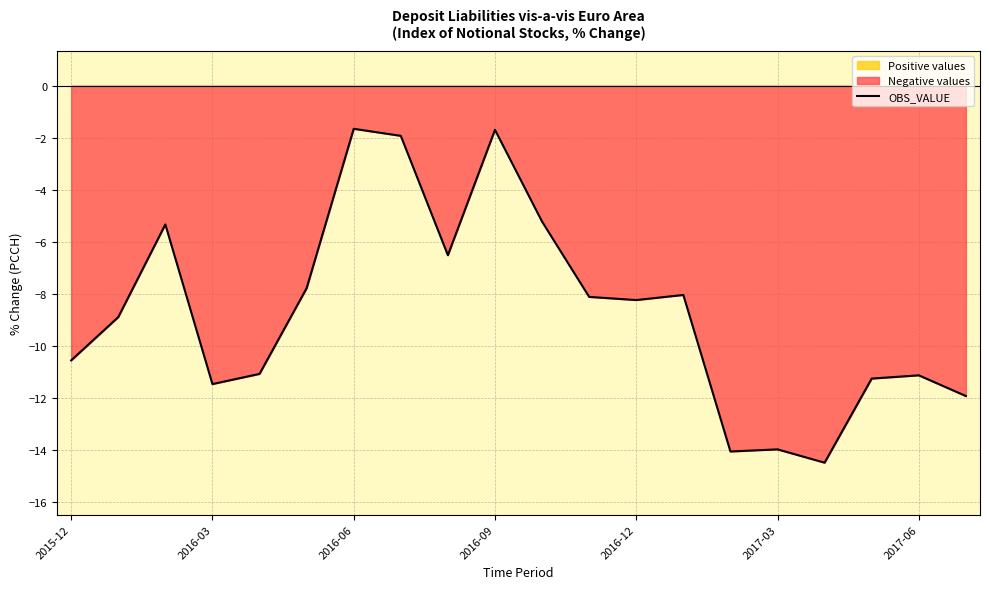

The value of OBS_VALUE at 2017-03 is -19.5. True or false?

False